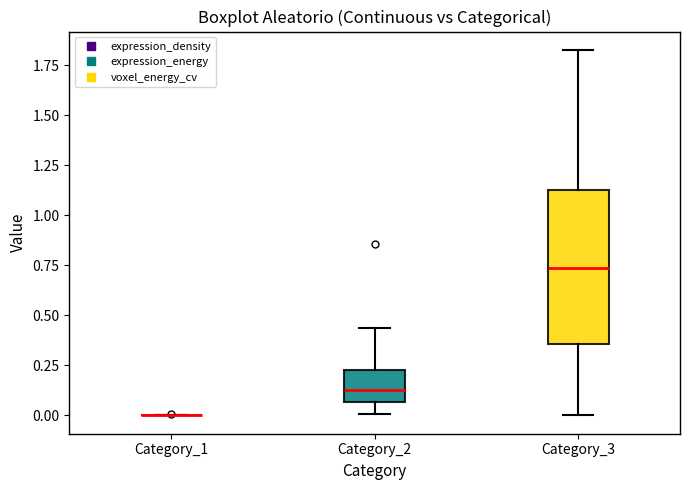

Which box is the tallest, from its lower edge to its upper edge?

Category_3